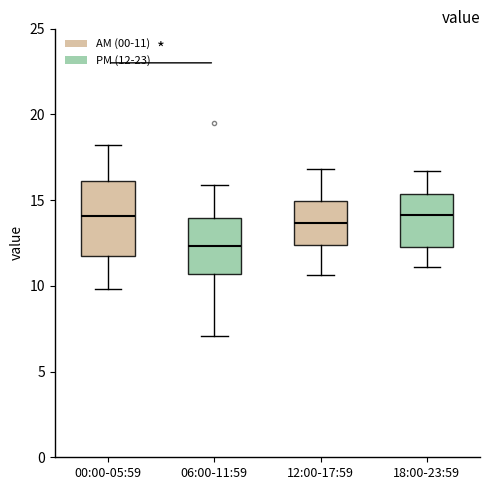

Which box is the tallest, from its lower edge to its upper edge?

00:00-05:59